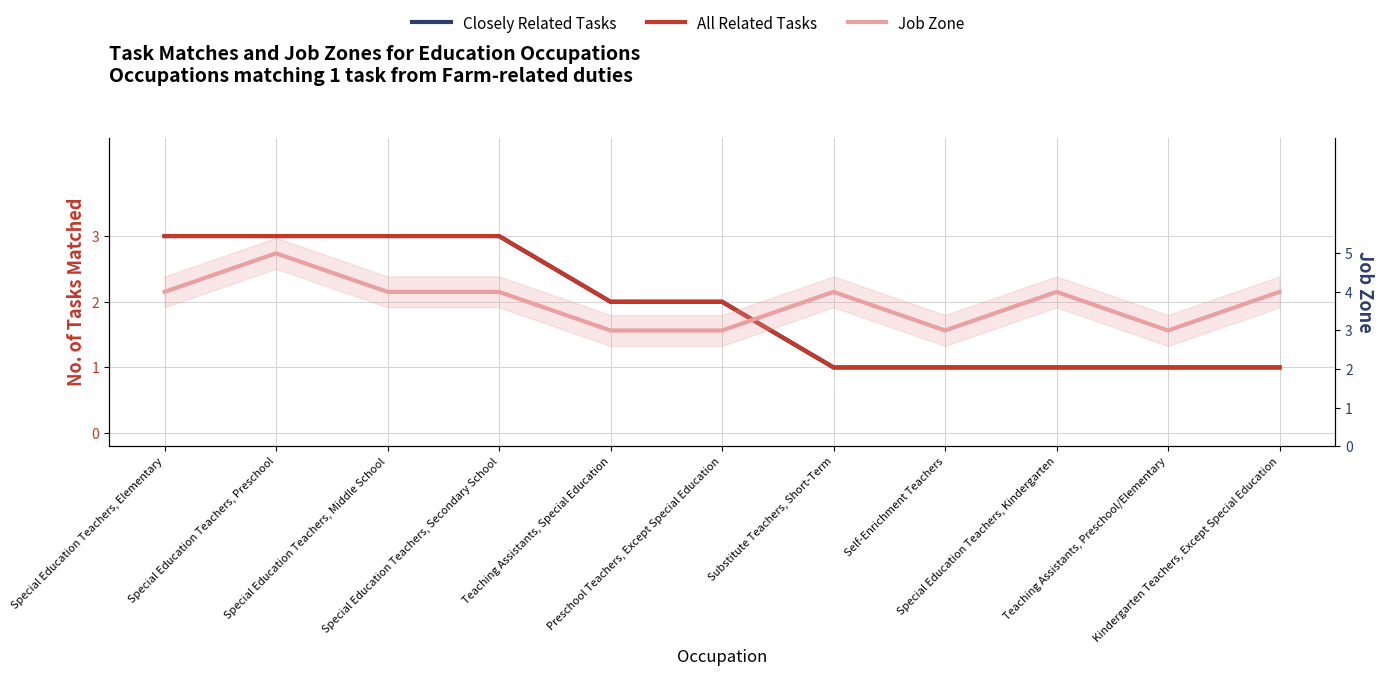

True or false: Closely Related Tasks has a value of 1 at Substitute Teachers, Short-Term.

True